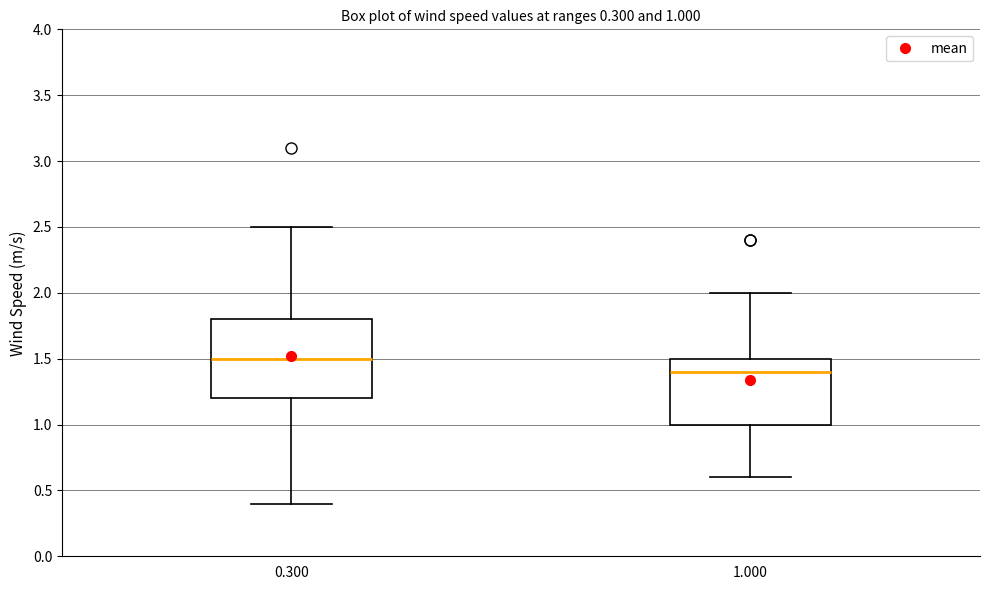

Which box's median line is the highest?

0.300